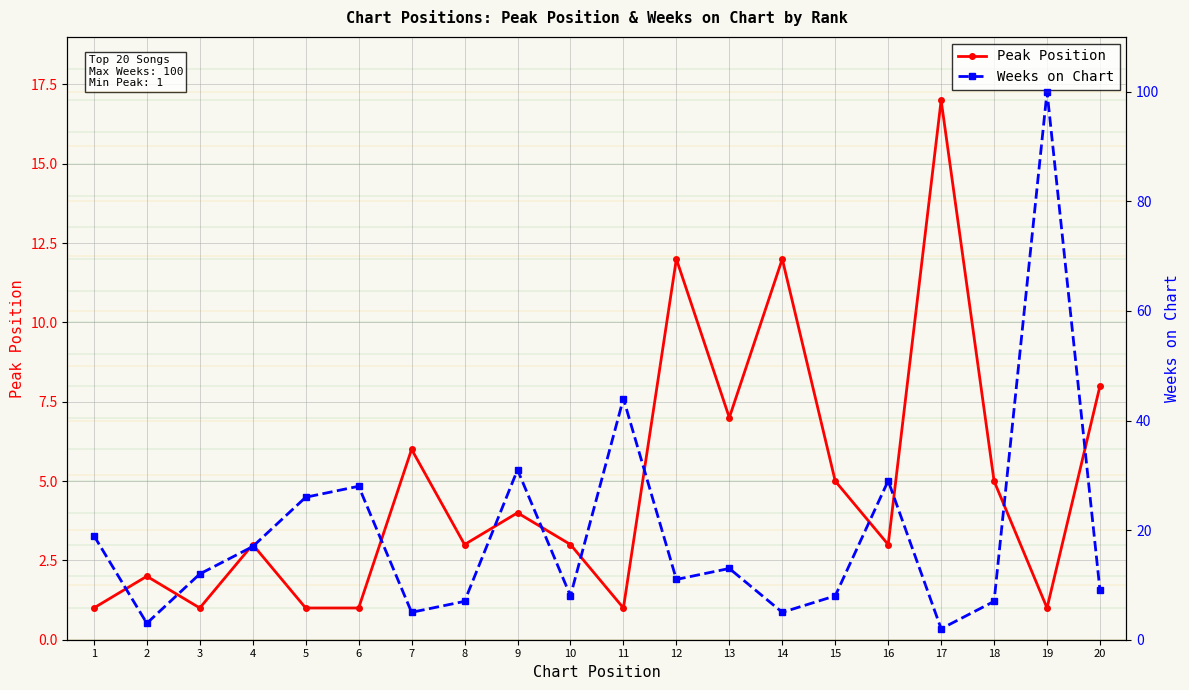

Which series changed the most between 4 and 15?

Weeks on Chart